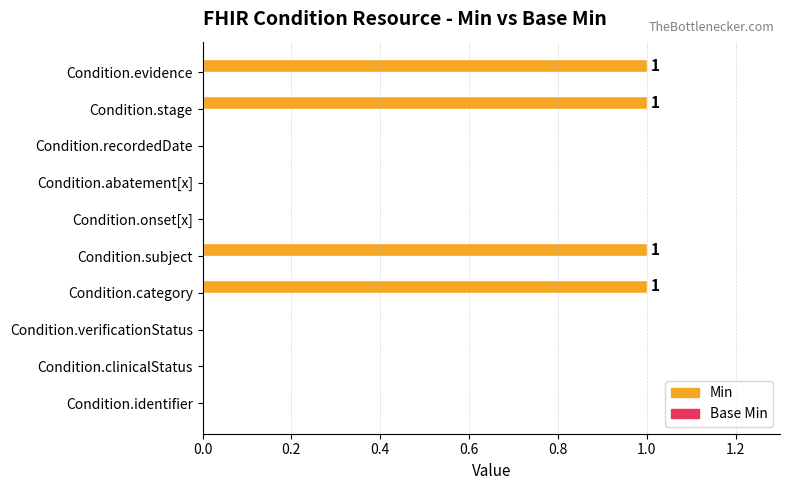

The chart shows a value of 0 at Condition.clinicalStatus. True or false?

True